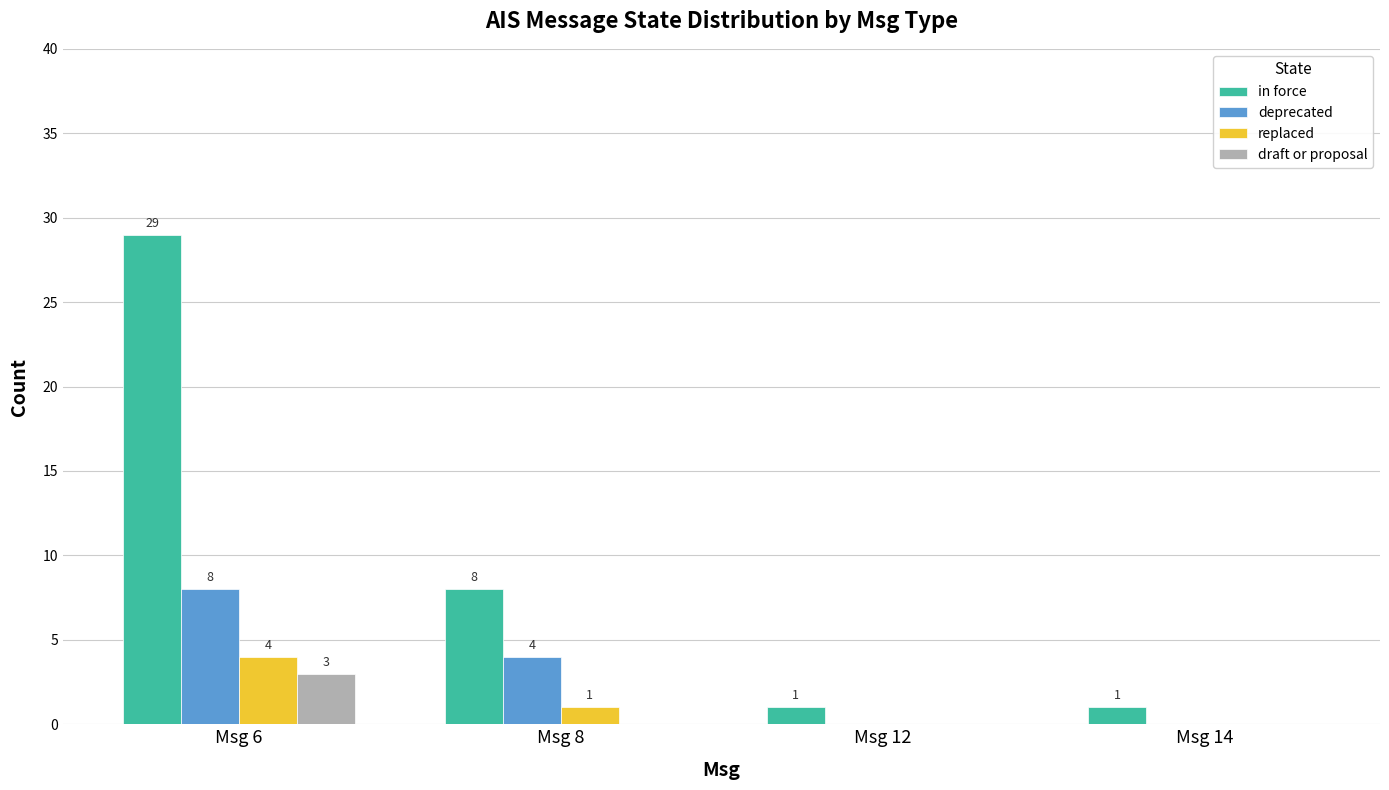

At which label does in force first exceed 8?

Msg 6